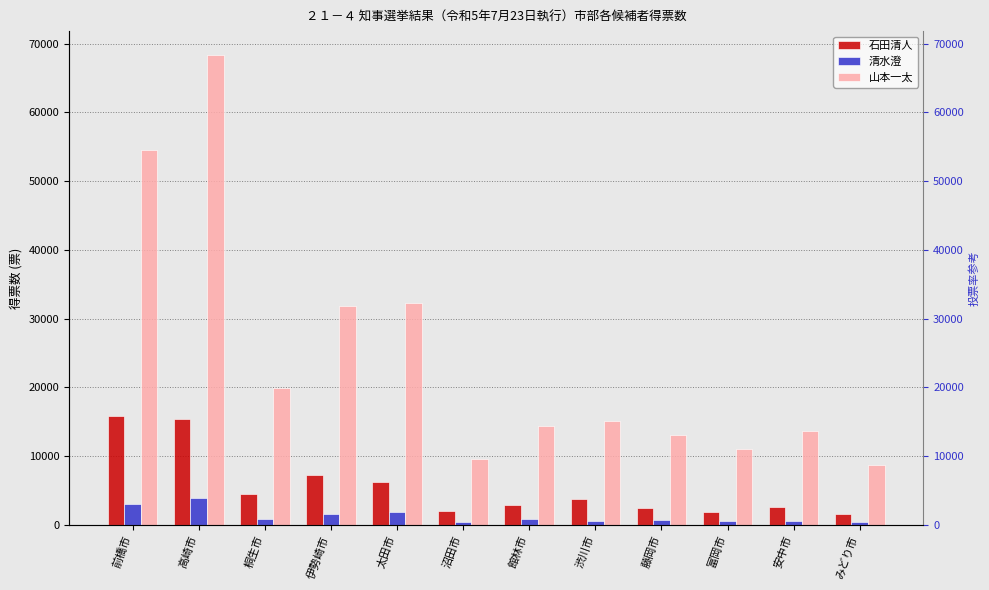

Rank the series by their average value, from highest to lowest.

山本一太, 石田清人, 清水澄